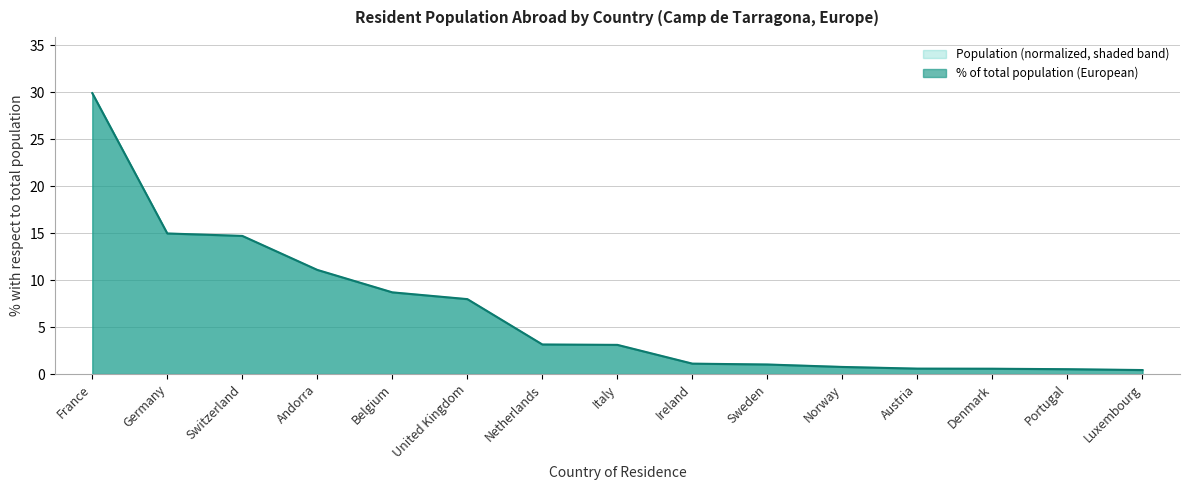

Count the number of values greater than 3.

8